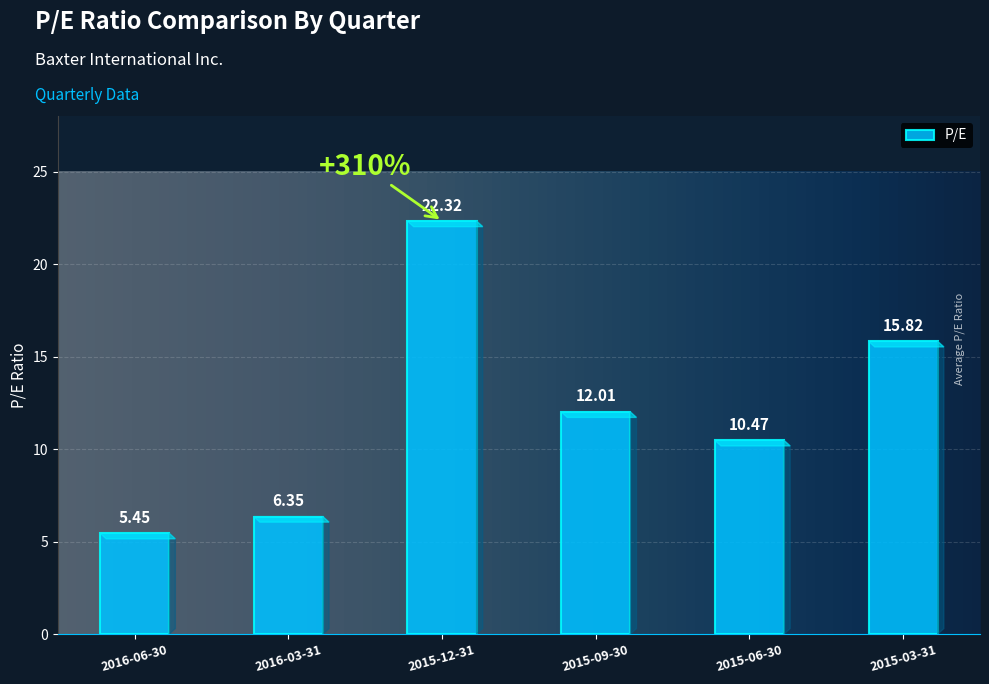

True or false: the data shows 6.7 at 2015-12-31.

False